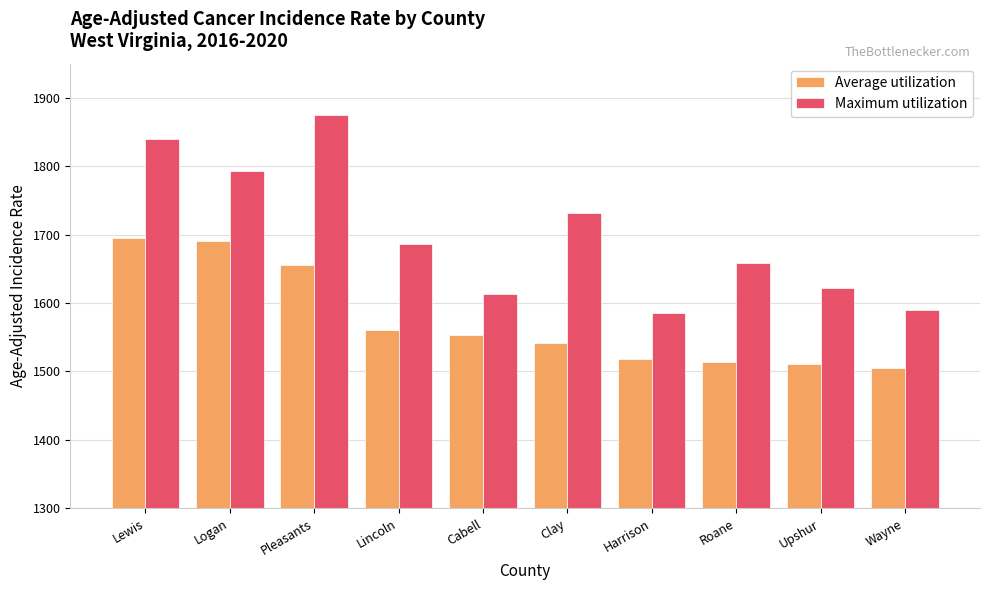

The Average utilization series shows 1561.2 at Lincoln. True or false?

True